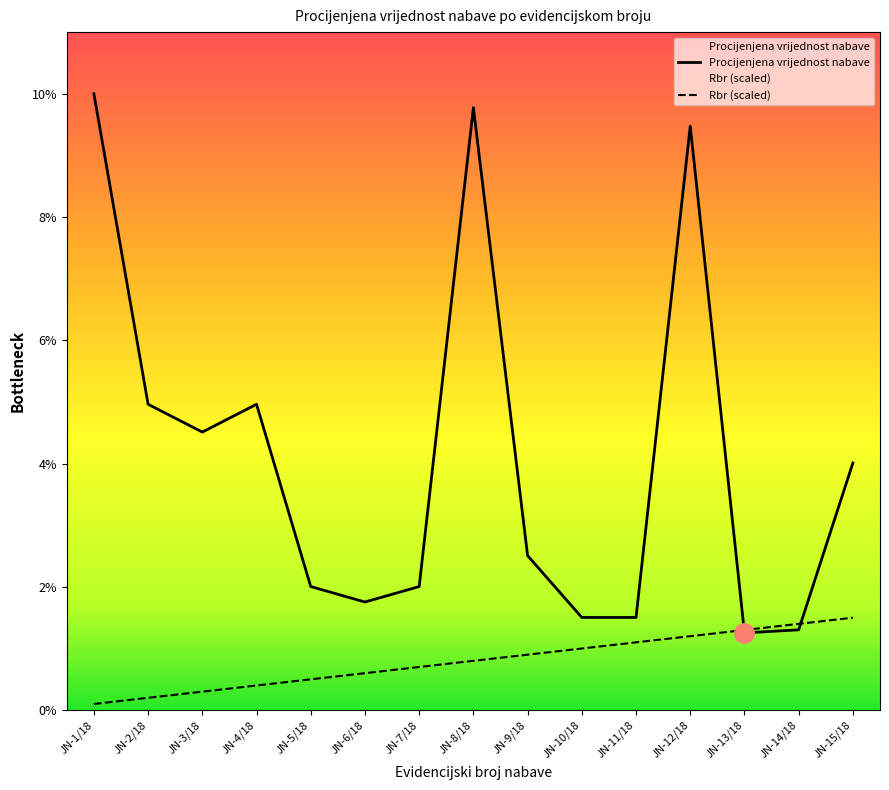

Which series has the largest total across all categories?

Procijenjena vrijednost nabave